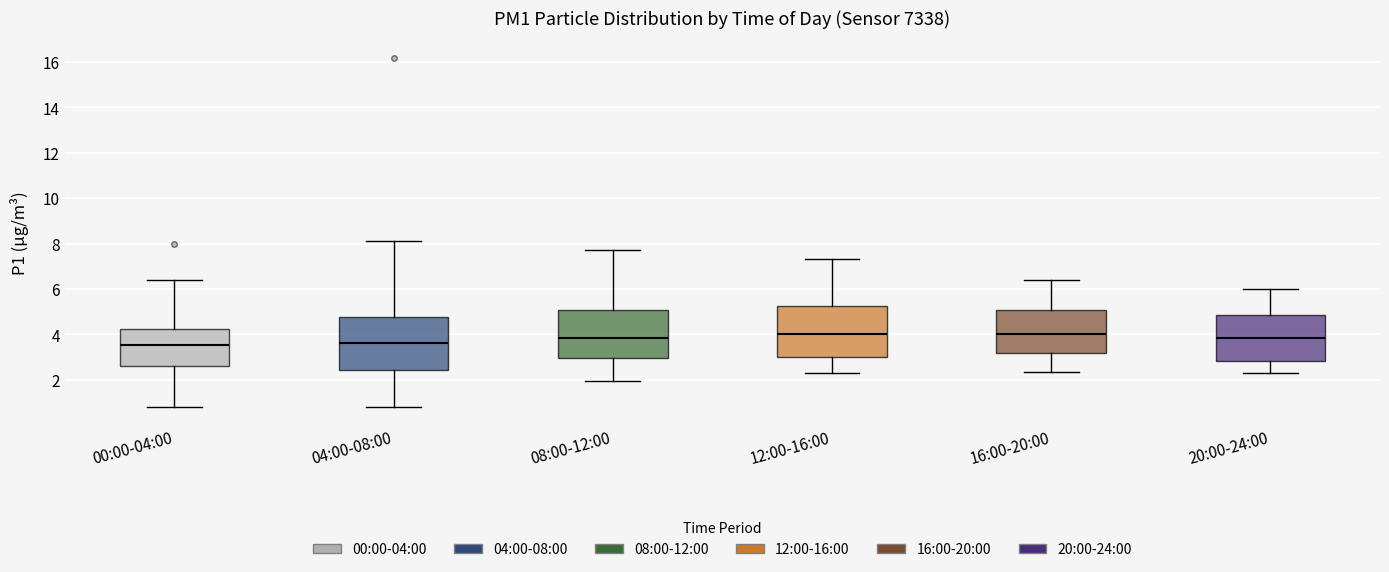

Reading left to right, transcribe this box plot: for each box, give where its median line is, the range the box spans, and where its two whiskers end, as read against the y-axis. The values are not printed on the chart, so give them approximately, as read against the axis.

00:00-04:00: median 3.6, box 2.6 to 4.2, whiskers 0.8 to 6.4
04:00-08:00: median 3.6, box 2.4 to 4.8, whiskers 0.8 to 8.2
08:00-12:00: median 3.8, box 3.0 to 5.0, whiskers 2.0 to 7.8
12:00-16:00: median 4.0, box 3.0 to 5.2, whiskers 2.4 to 7.4
16:00-20:00: median 4.0, box 3.2 to 5.0, whiskers 2.4 to 6.4
20:00-24:00: median 3.8, box 2.8 to 4.8, whiskers 2.4 to 6.0